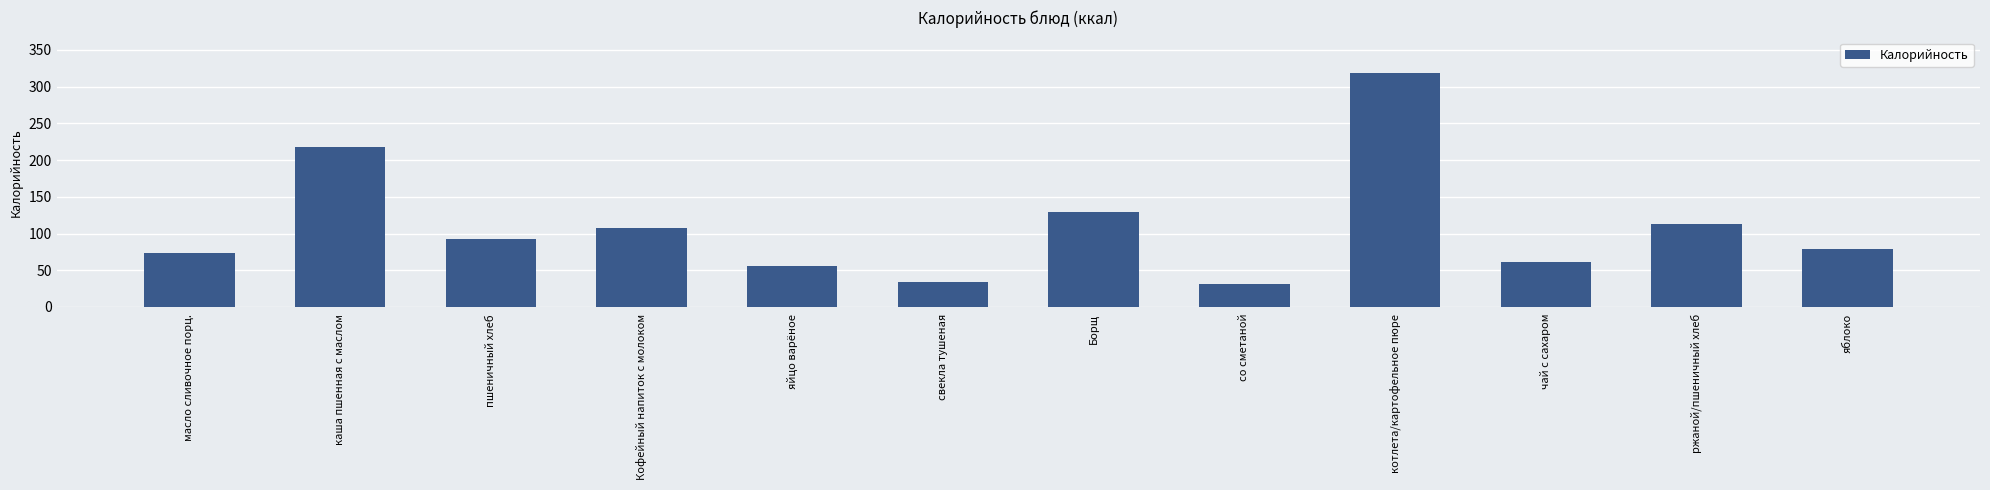

What is the minimum value shown in the chart?

31.0